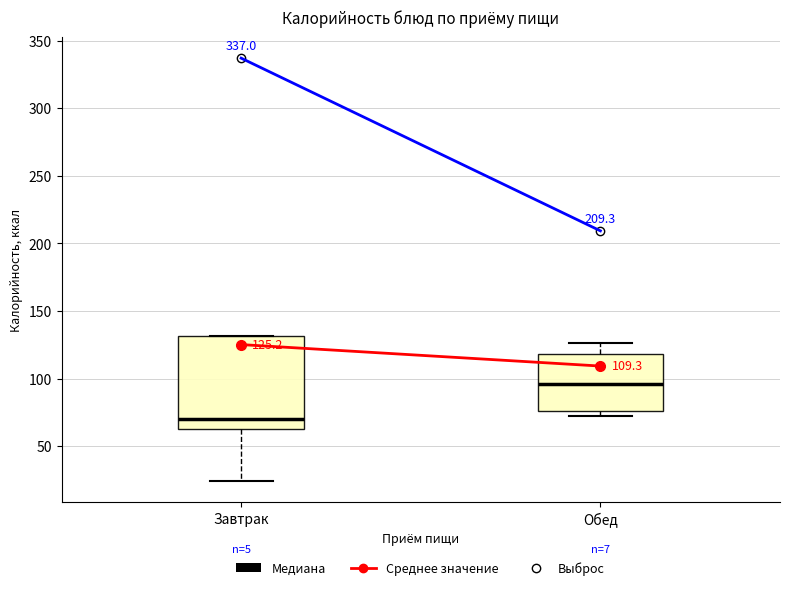

Which box is the tallest, from its lower edge to its upper edge?

Завтрак